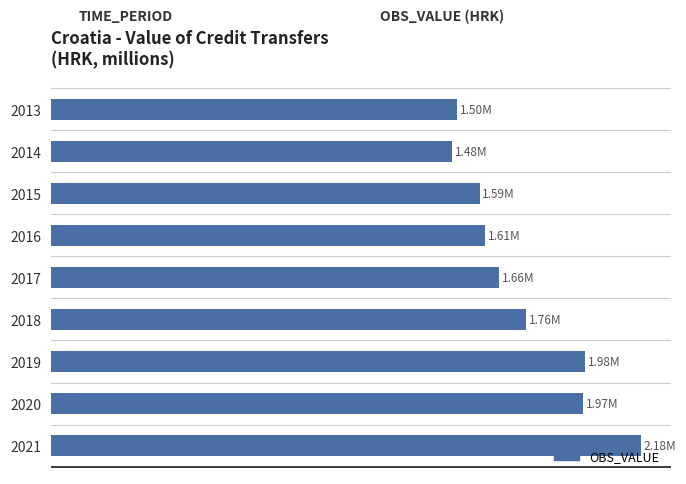

What is the difference between the maximum and minimum values?

700384.9